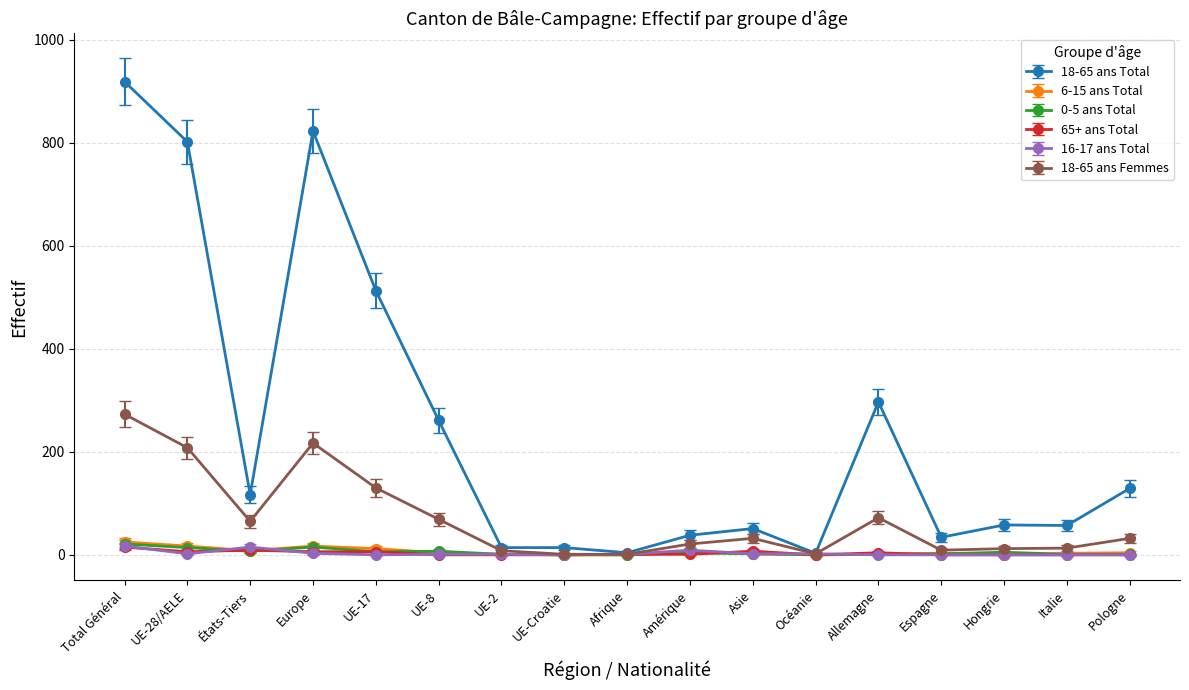

What is the sum of the 16-17 ans Total values at UE-2 and Océanie?

3